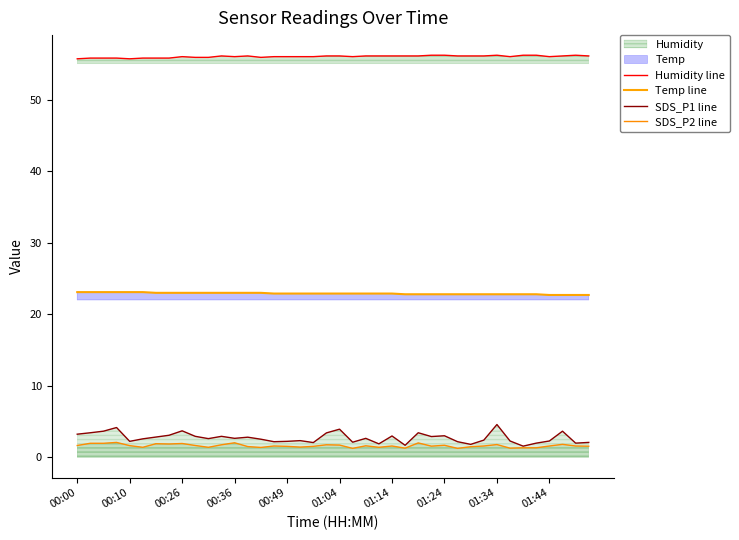

What is the sum of the Temp line values at 19 and 11?

45.9